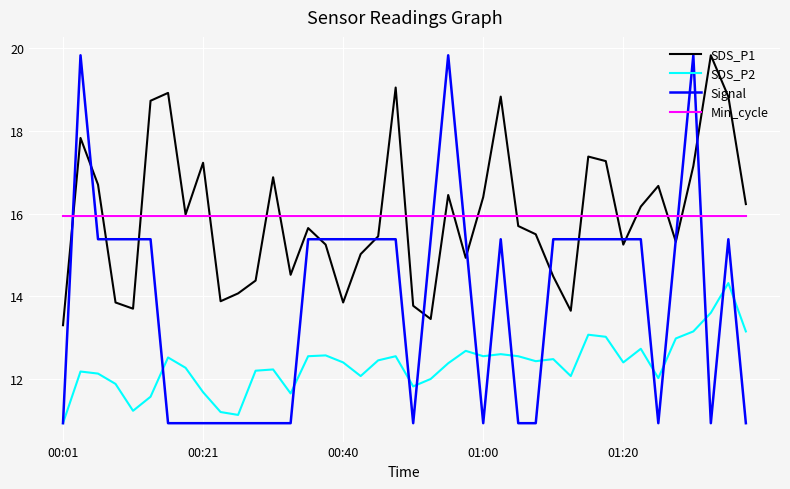

True or false: Min_cycle and SDS_P2 intersect in this chart.

False